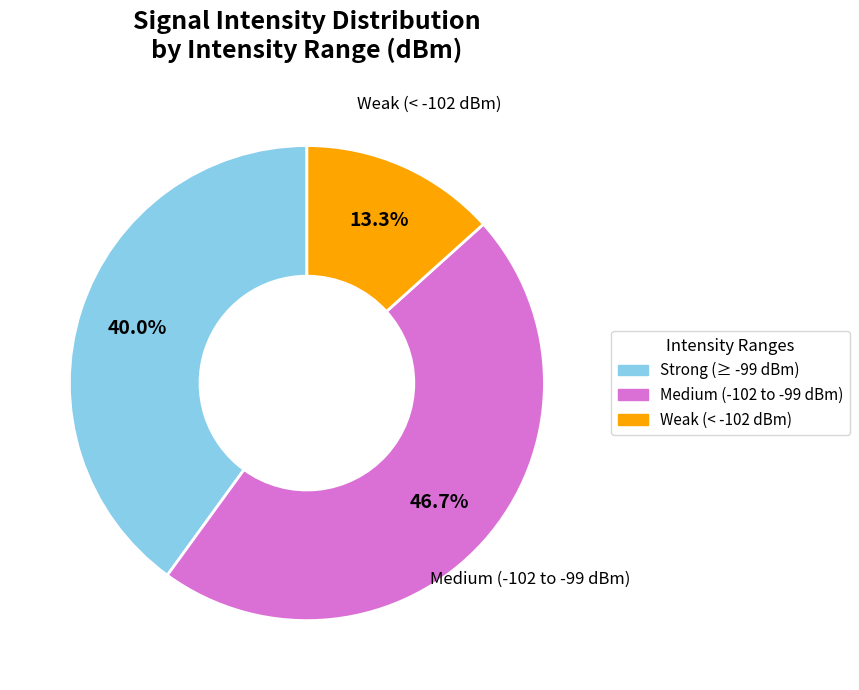

Does any single category account for the majority?

No